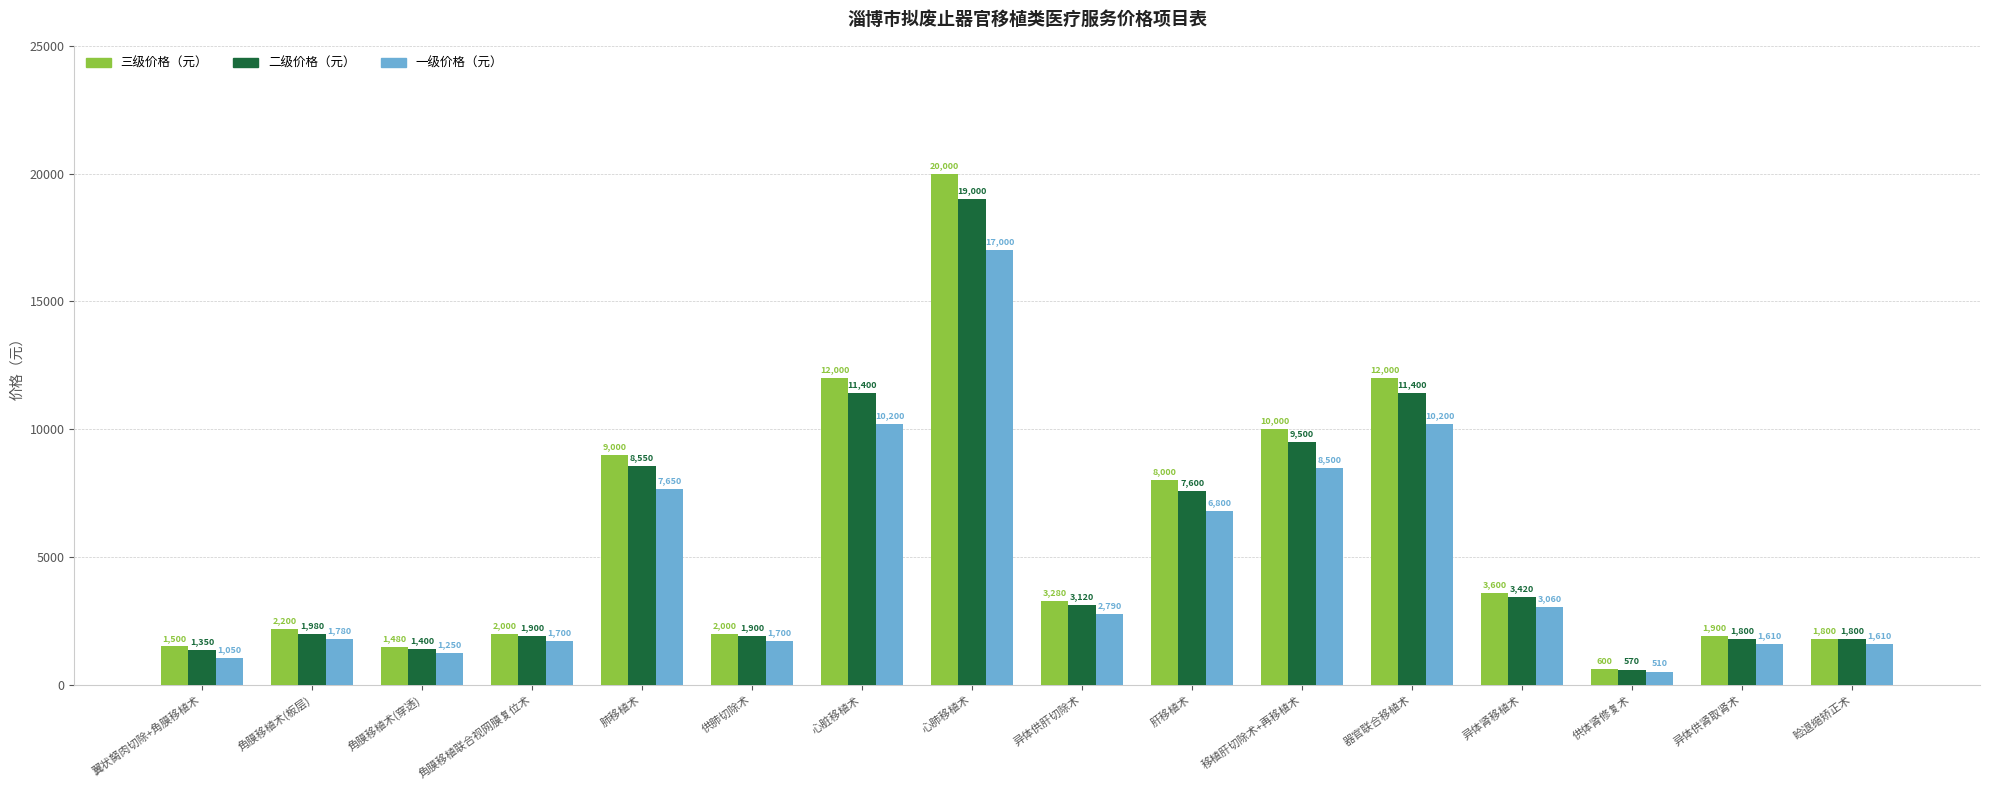

What is the total value across all series at 异体肾移植术?

10080